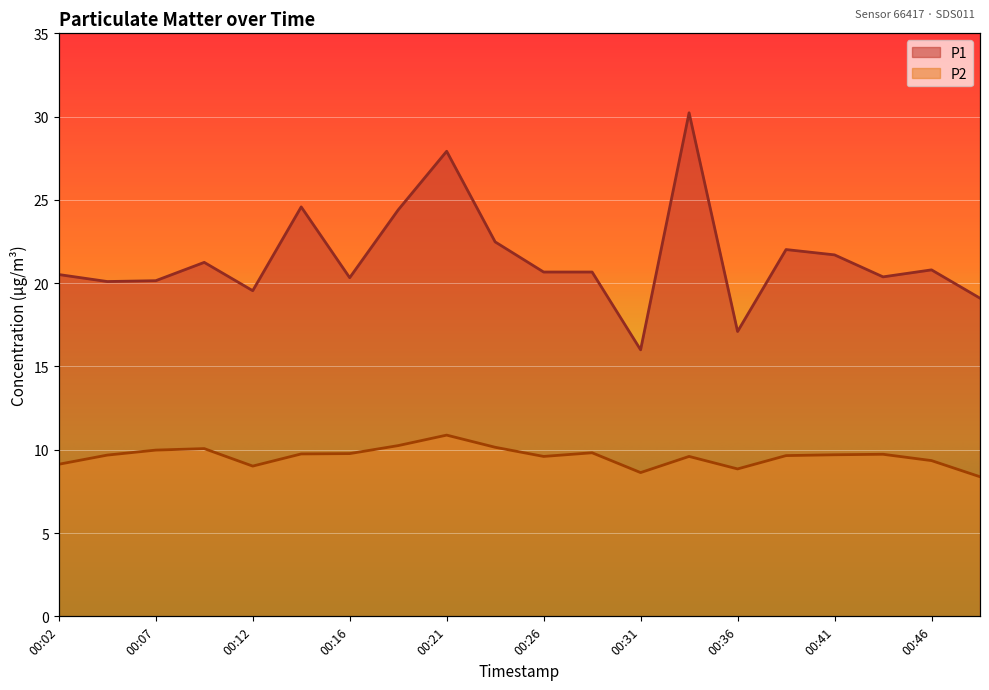

How many lines are shown in the chart?

2